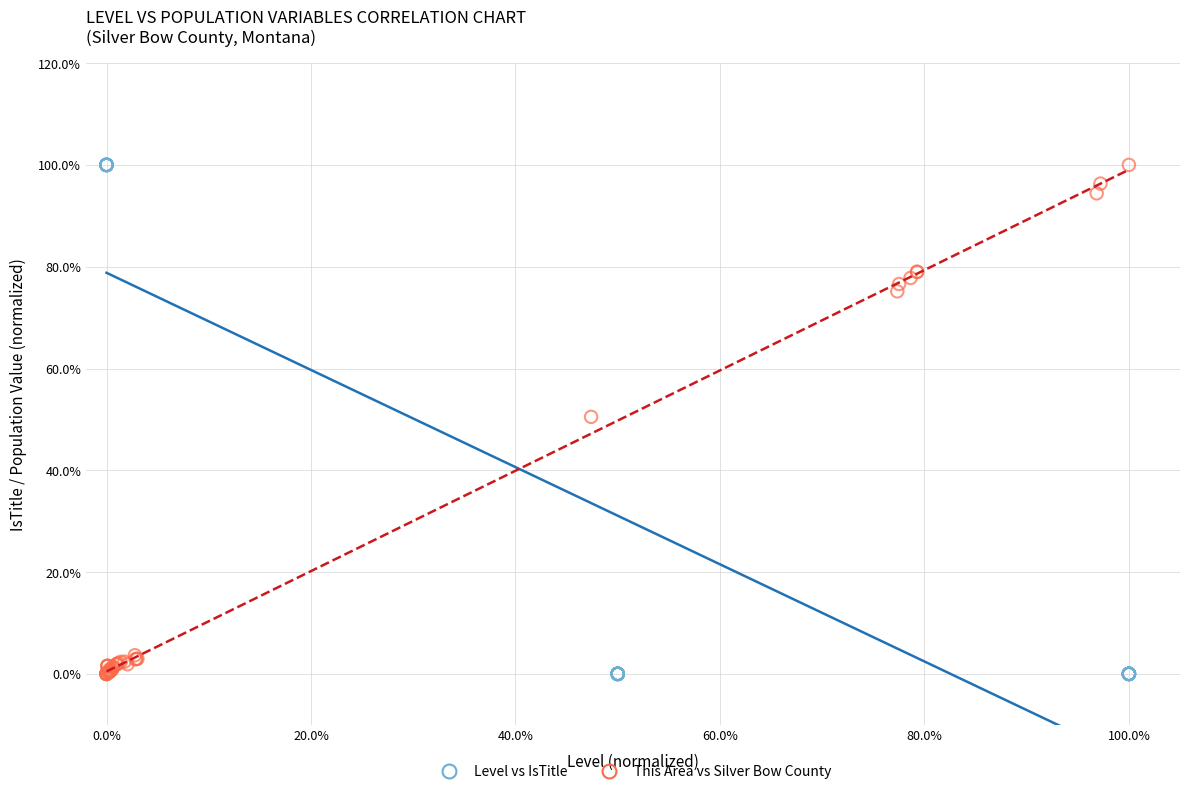

What are all the series names shown in the legend?

Level vs IsTitle, This Area vs Silver Bow County